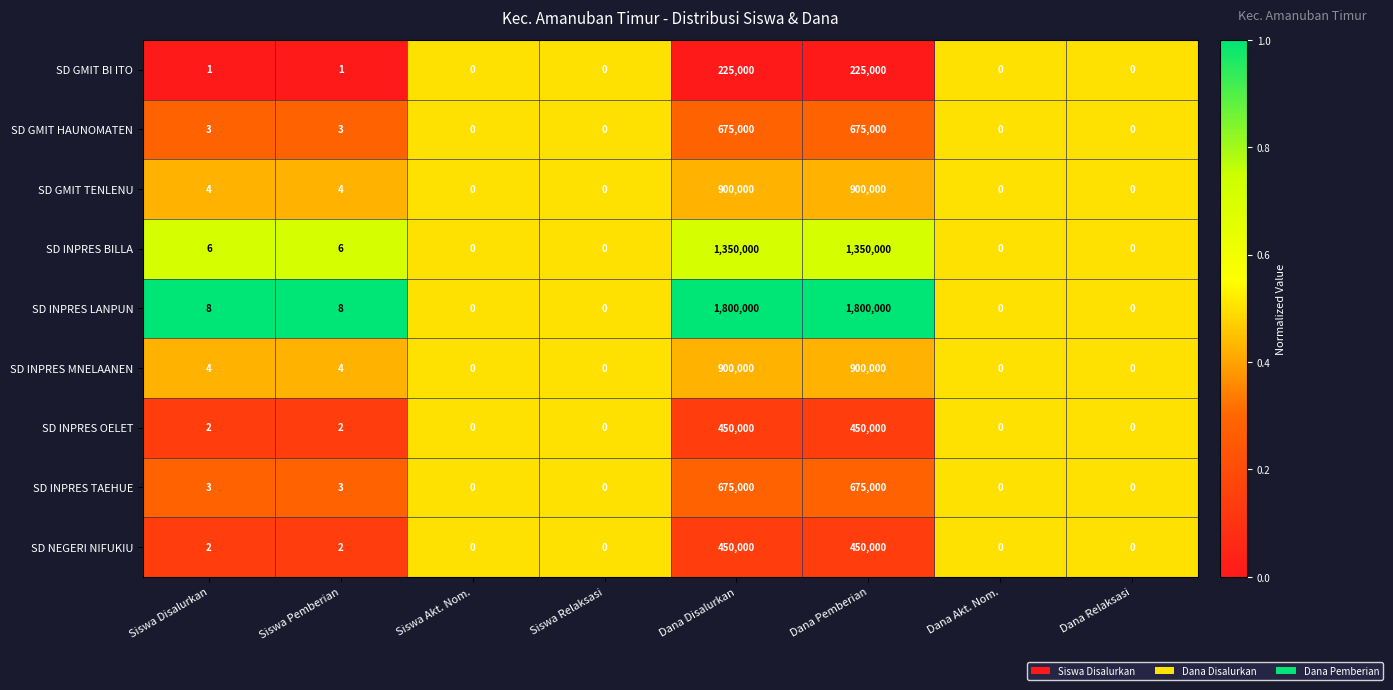

Which series has the widest spread of values?

SD INPRES LANPUN